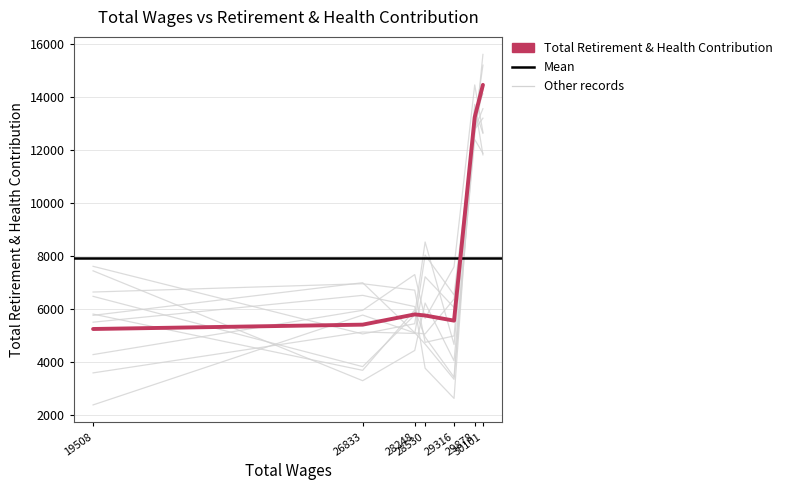

At which label is the value closest to 9859?

29878